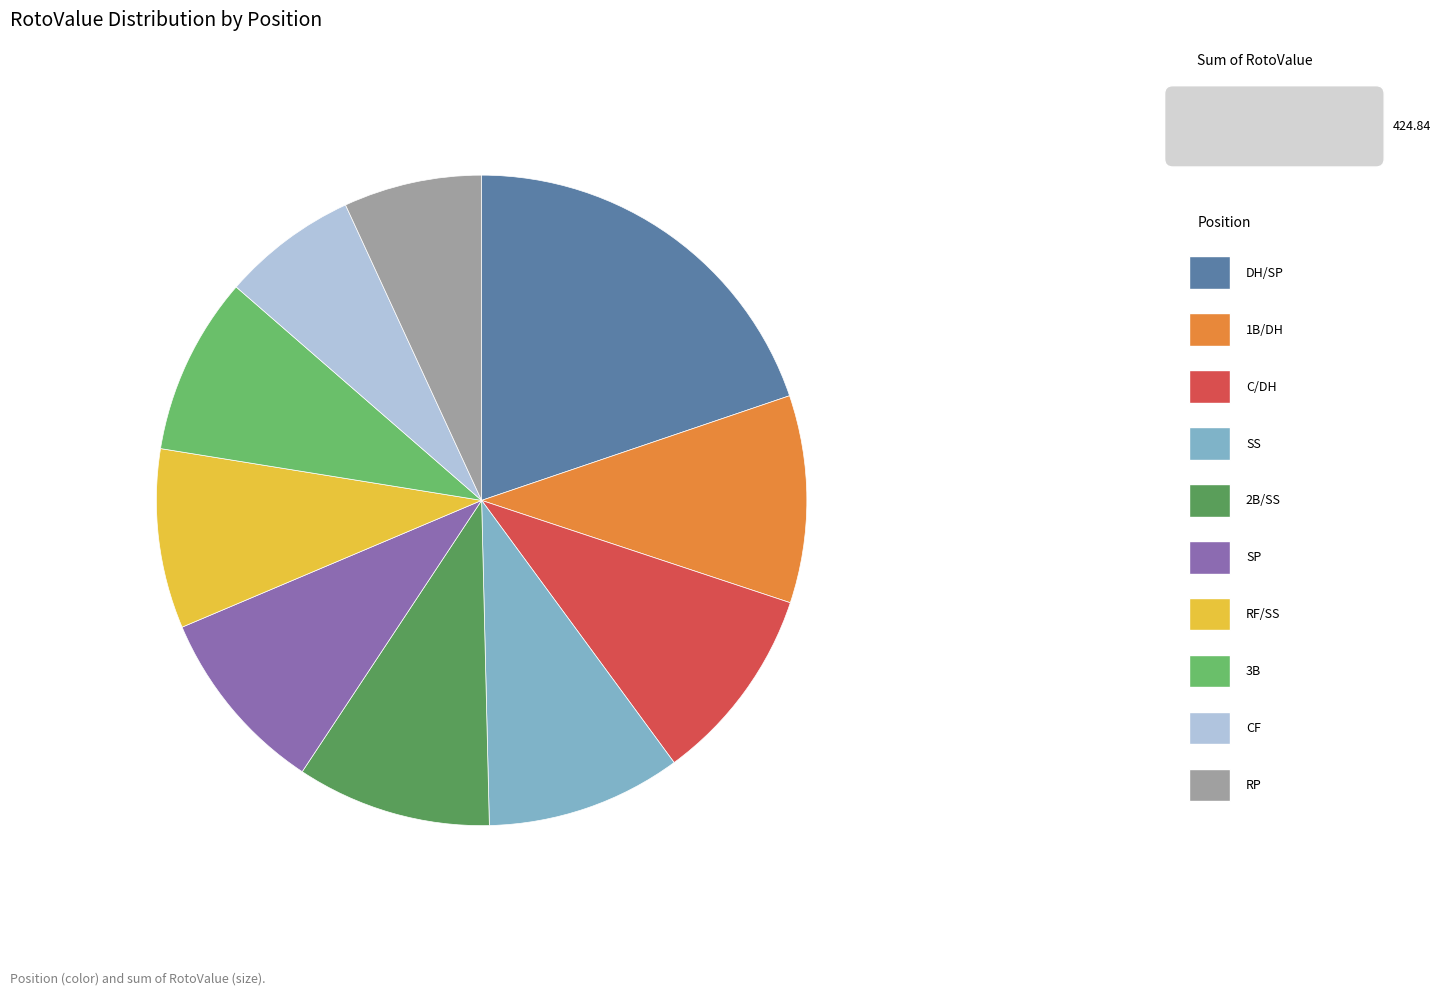

What is the change in value from DH/SP to SS?

-42.8